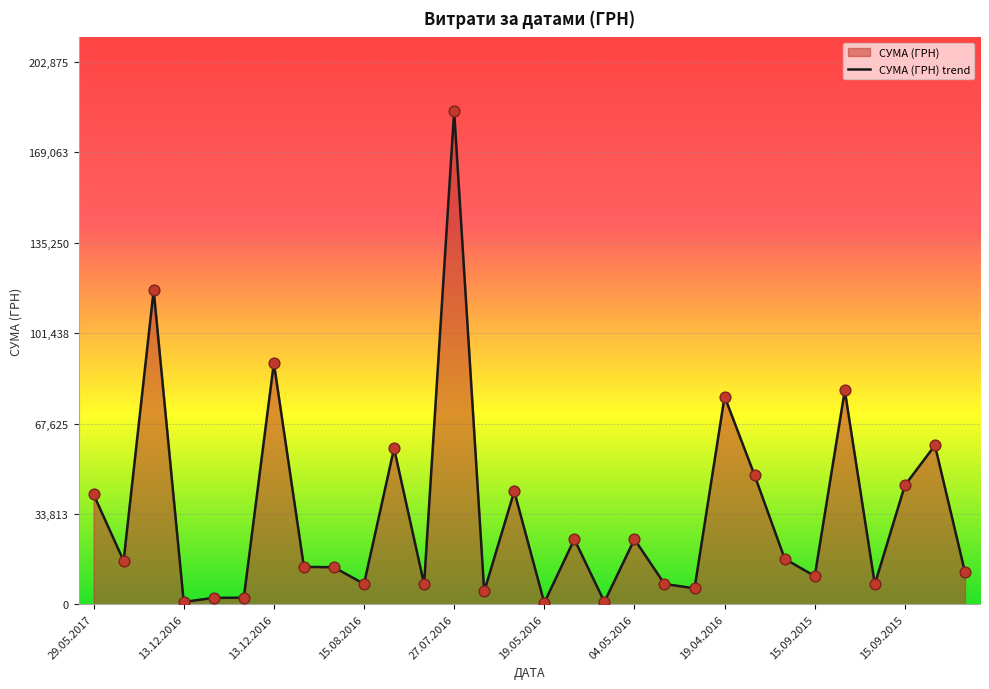

Which has a higher value, 13 or 10?

10